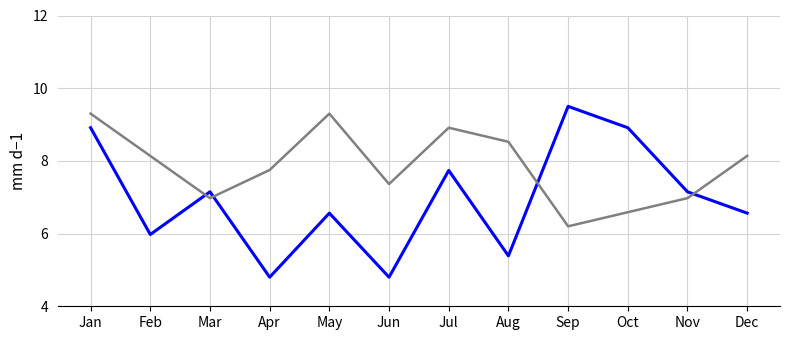

What is the minimum value shown in the chart?

4.8